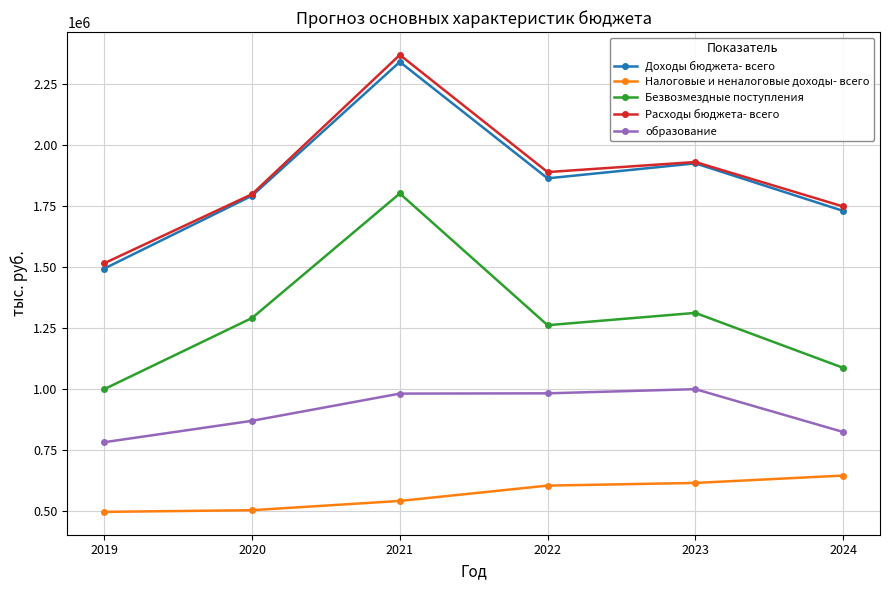

What is the sum of the Доходы бюджета- всего values at 2020 and 2023?

3714826